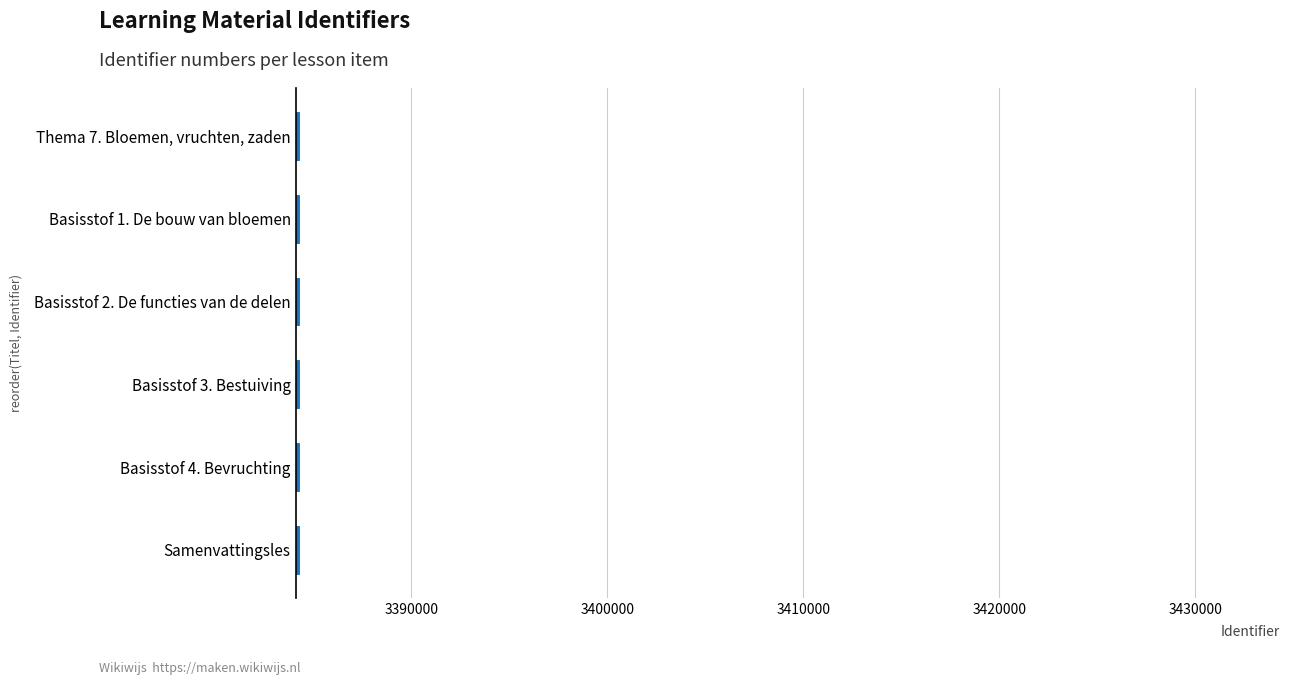

What is the ratio of the value at Thema 7. Bloemen, vruchten, zaden to the value at Basisstof 3. Bestuiving?

1.0